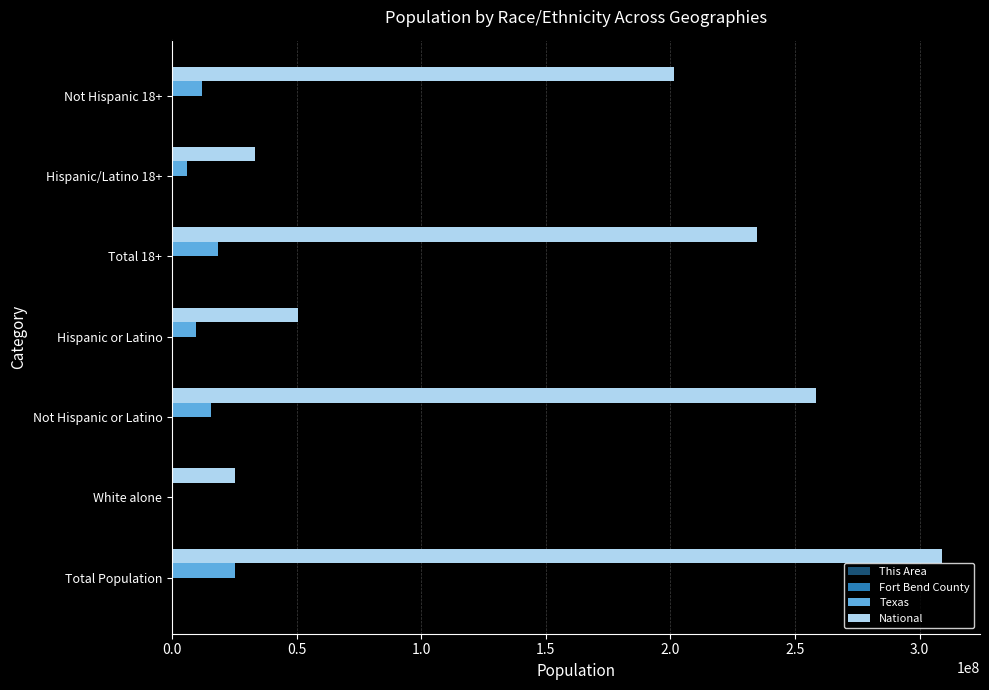

What is the maximum value shown in the chart?

308745538